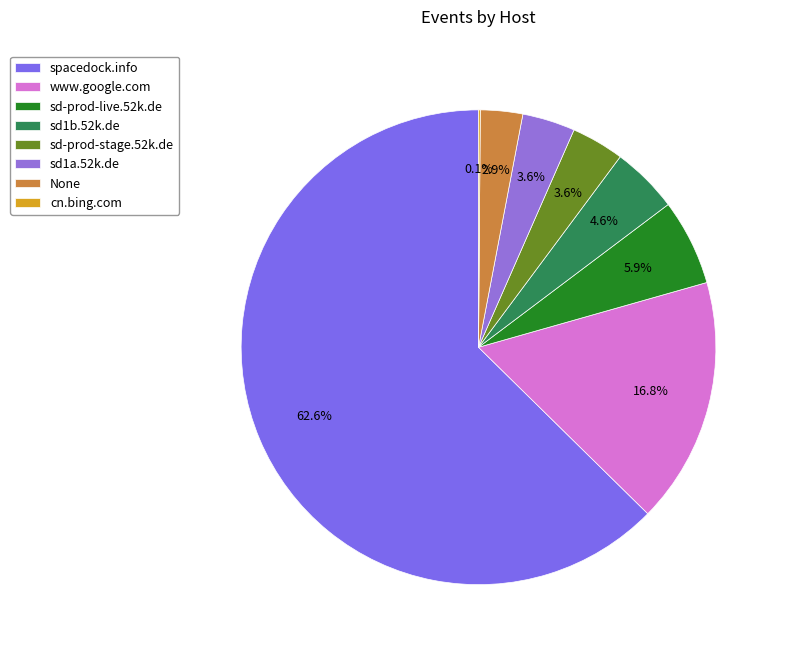

Which category has the biggest portion of the pie?

spacedock.info